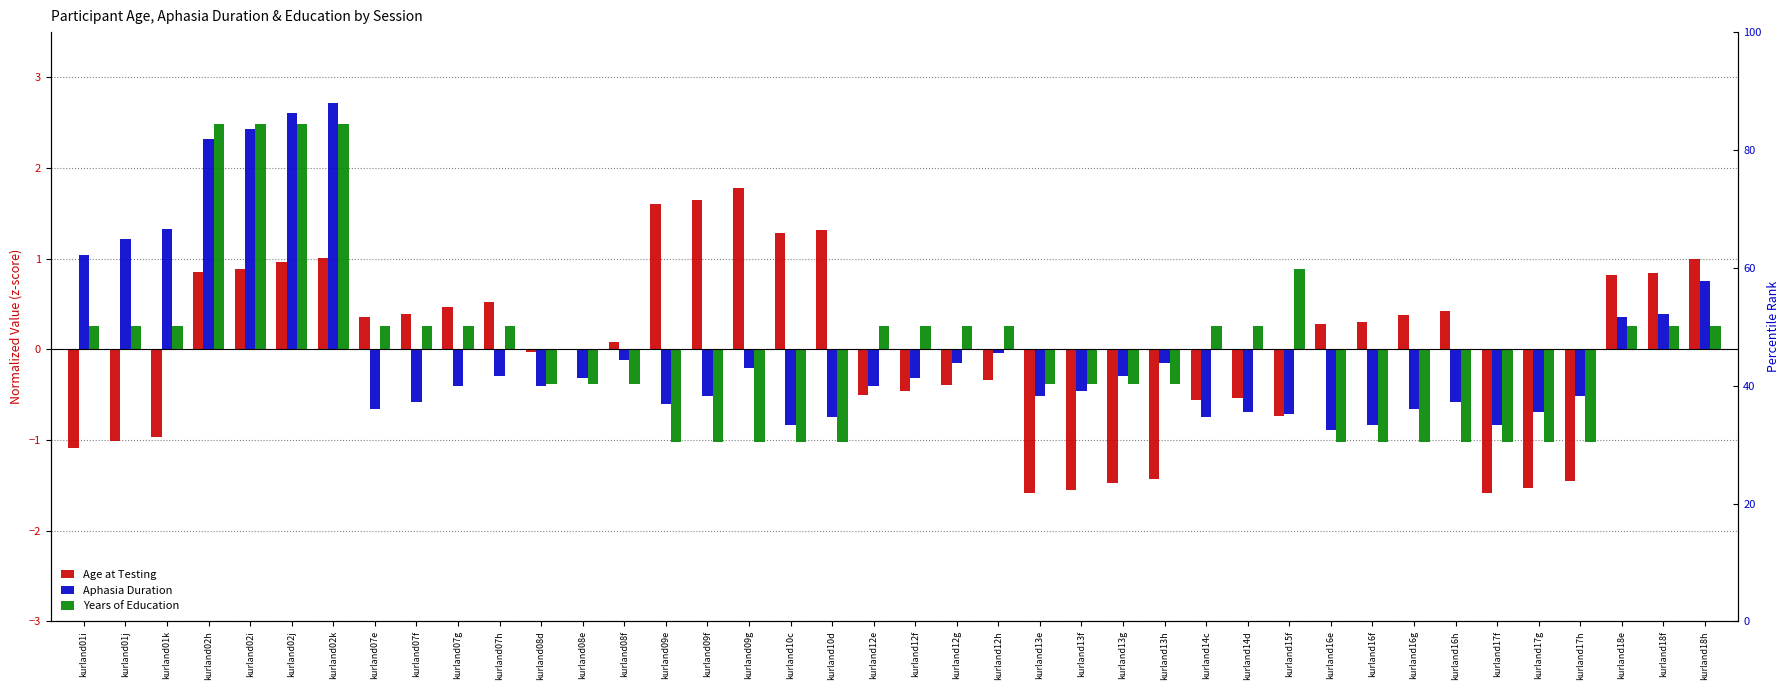

What are all the series names shown in the legend?

Age at Testing, Aphasia Duration, Years of Education